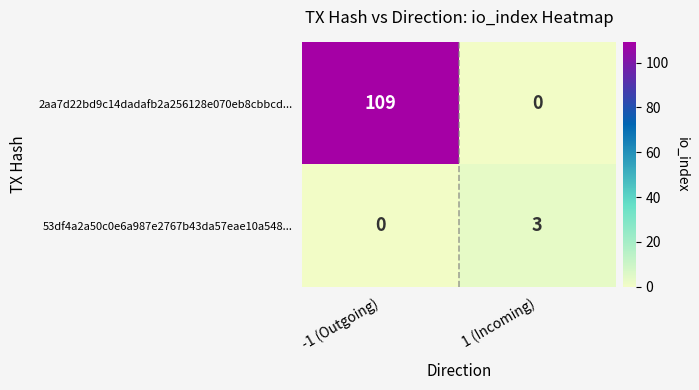

The 53df4a2a50c0e6a987e2767b43da57eae10a548... series shows 0 at -1 (Outgoing). True or false?

True